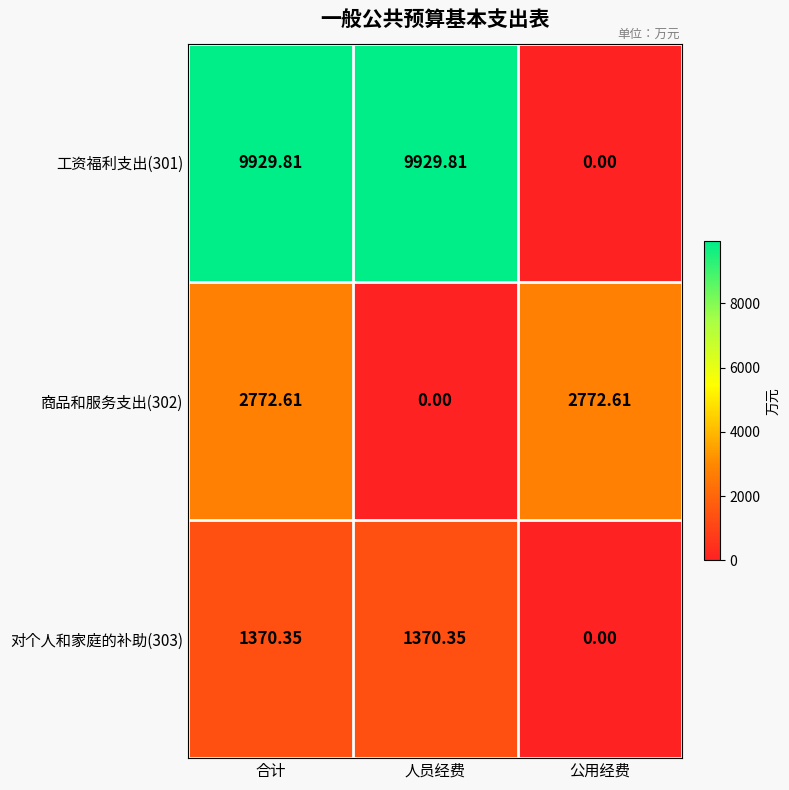

At which label does 工资福利支出(301) reach its minimum?

公用经费